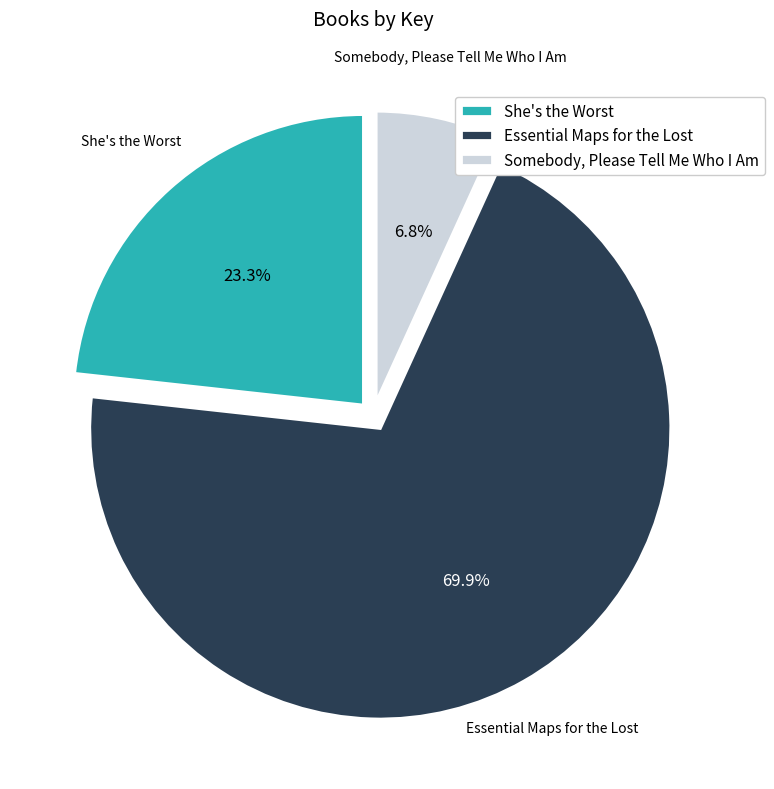

Is there any slice that represents more than half of the pie?

Yes